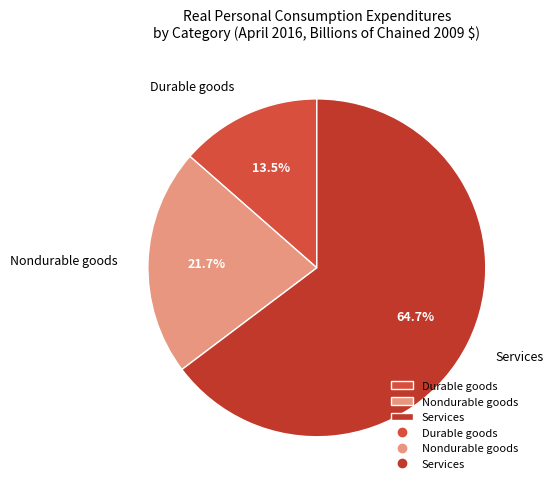

Combined, do Services and Nondurable goods account for over 50%?

Yes